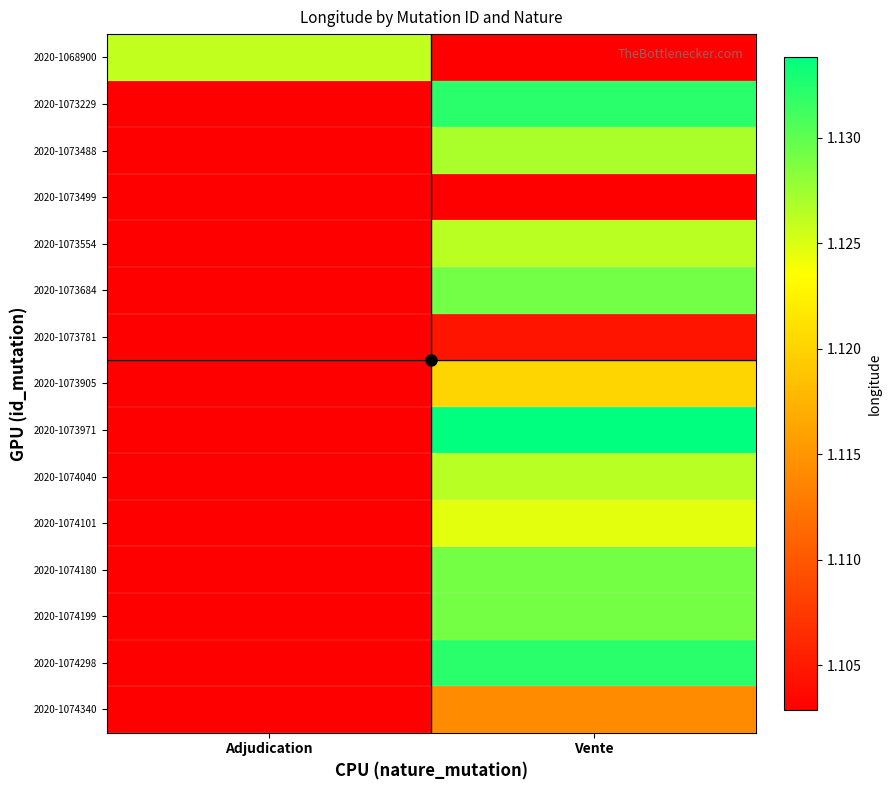

At which category is the sum across all series the highest?

Vente